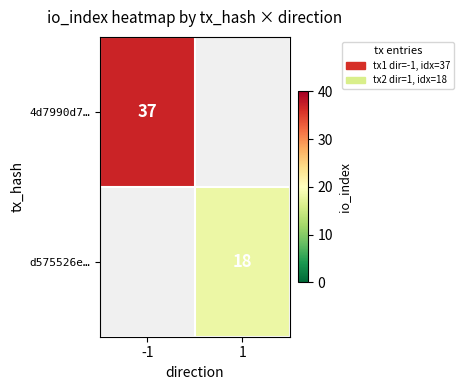

Is it true that d575526e… equals 12 at 1?

False